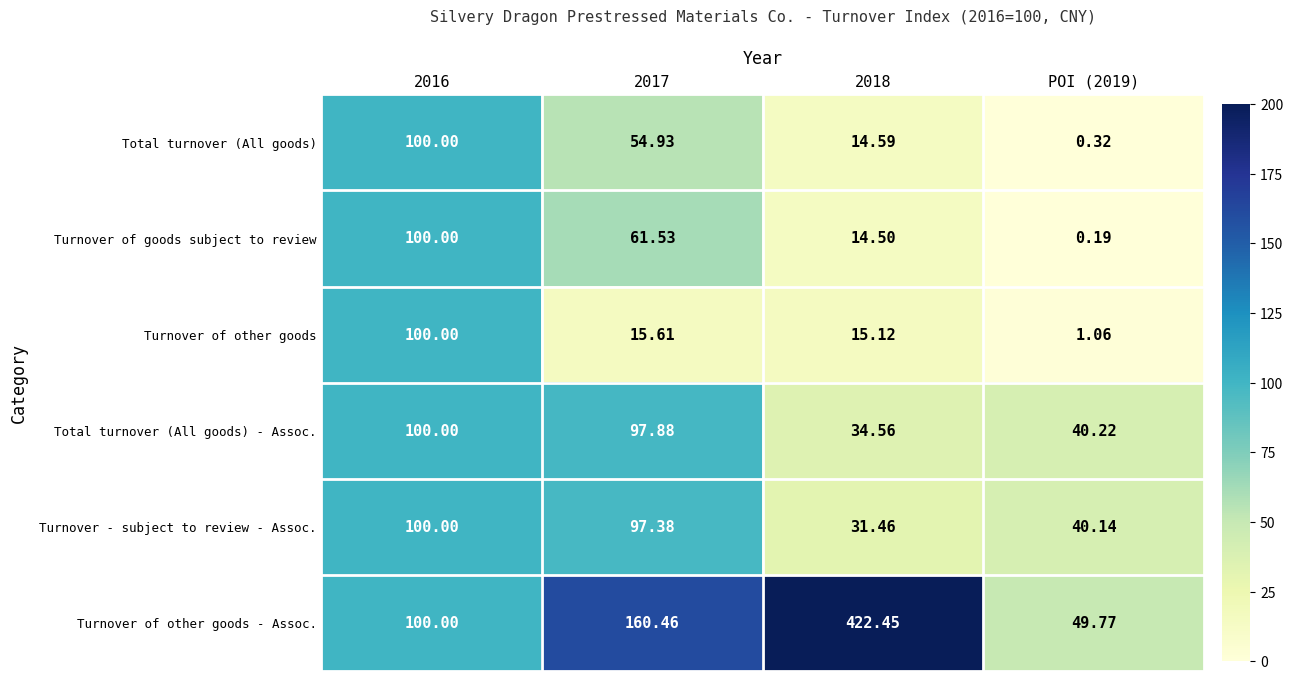

Which series has the largest total across all categories?

Turnover of other goods - Assoc.